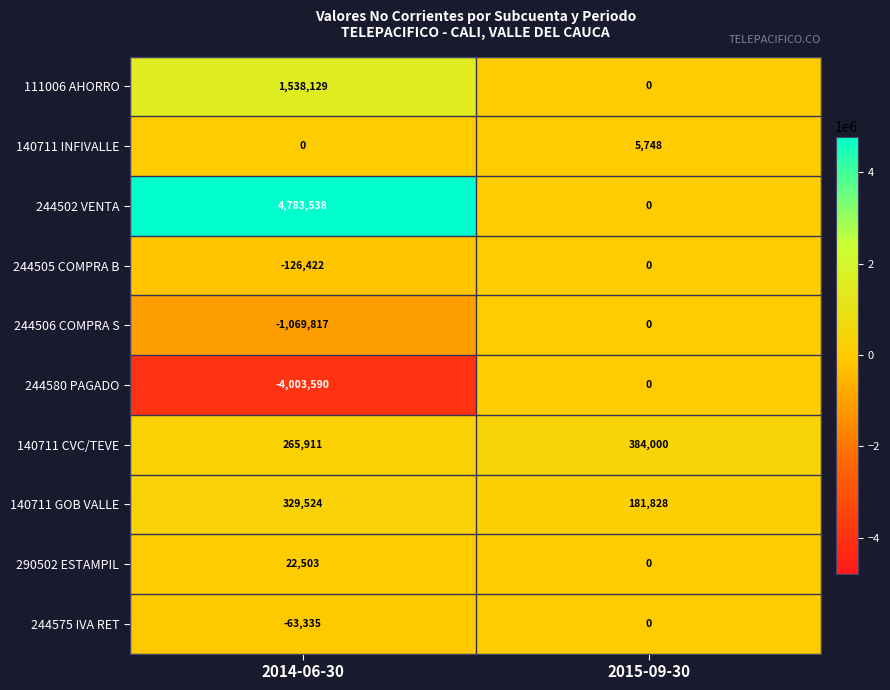

At which category is the sum across all series the highest?

2014-06-30